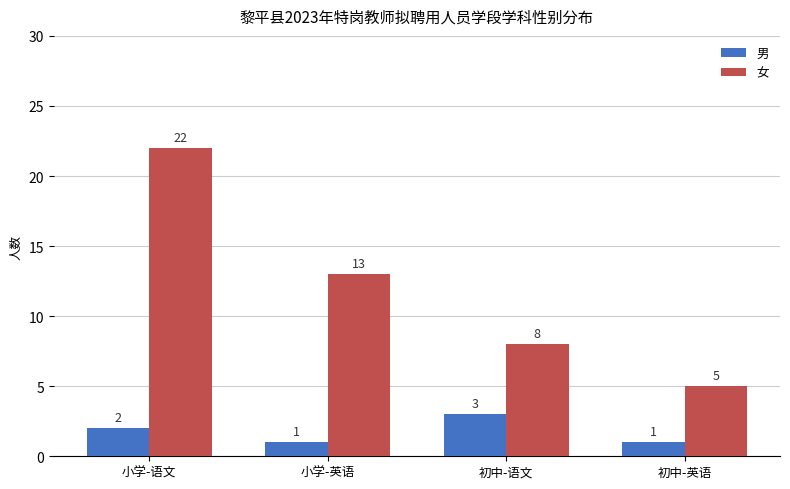

Rank the series at 小学-英语 from highest to lowest value.

女, 男